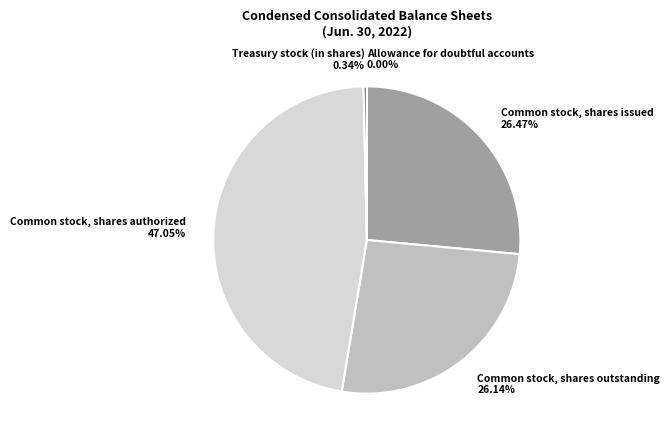

Combined, do Treasury stock (in shares) 0.34% and Common stock, shares issued 26.47% account for over 50%?

No